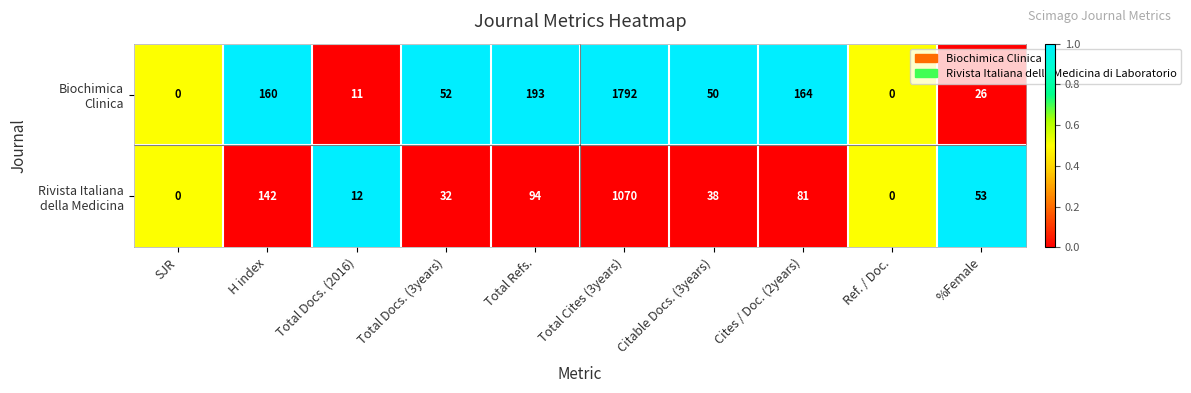

At which category is the sum across all series the highest?

Total Cites (3years)